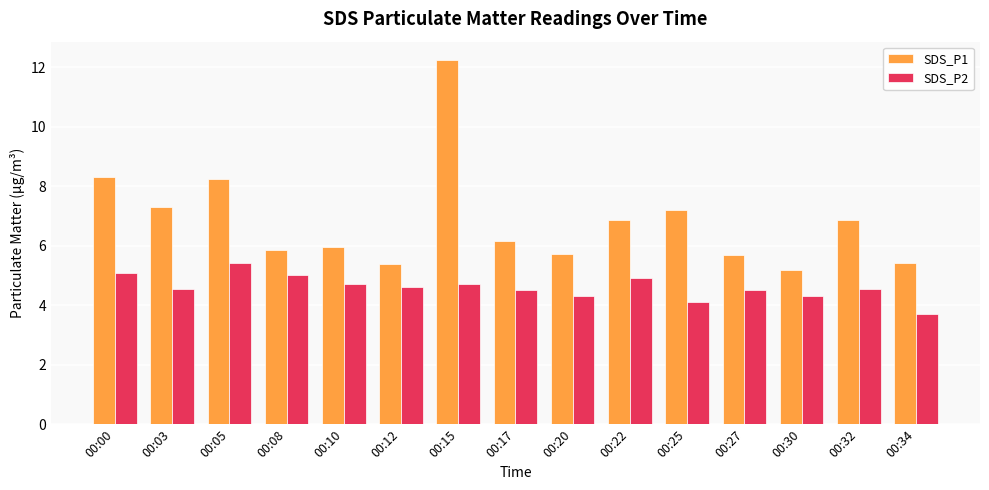

What is the total value across all series at 00:17?

10.7